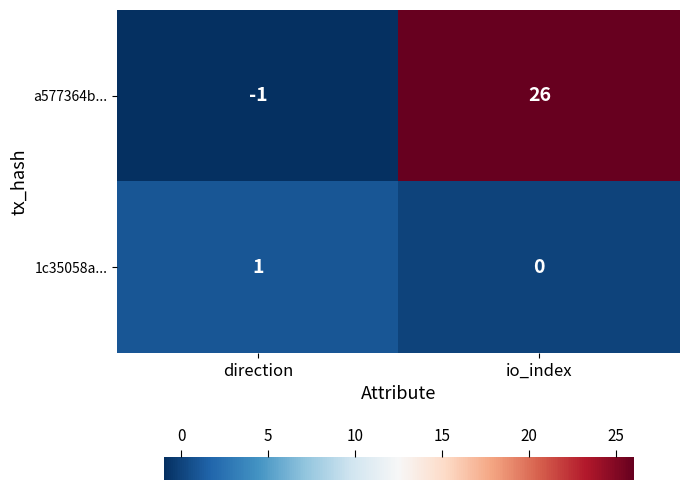

The a577364b... series shows -1 at direction. True or false?

True